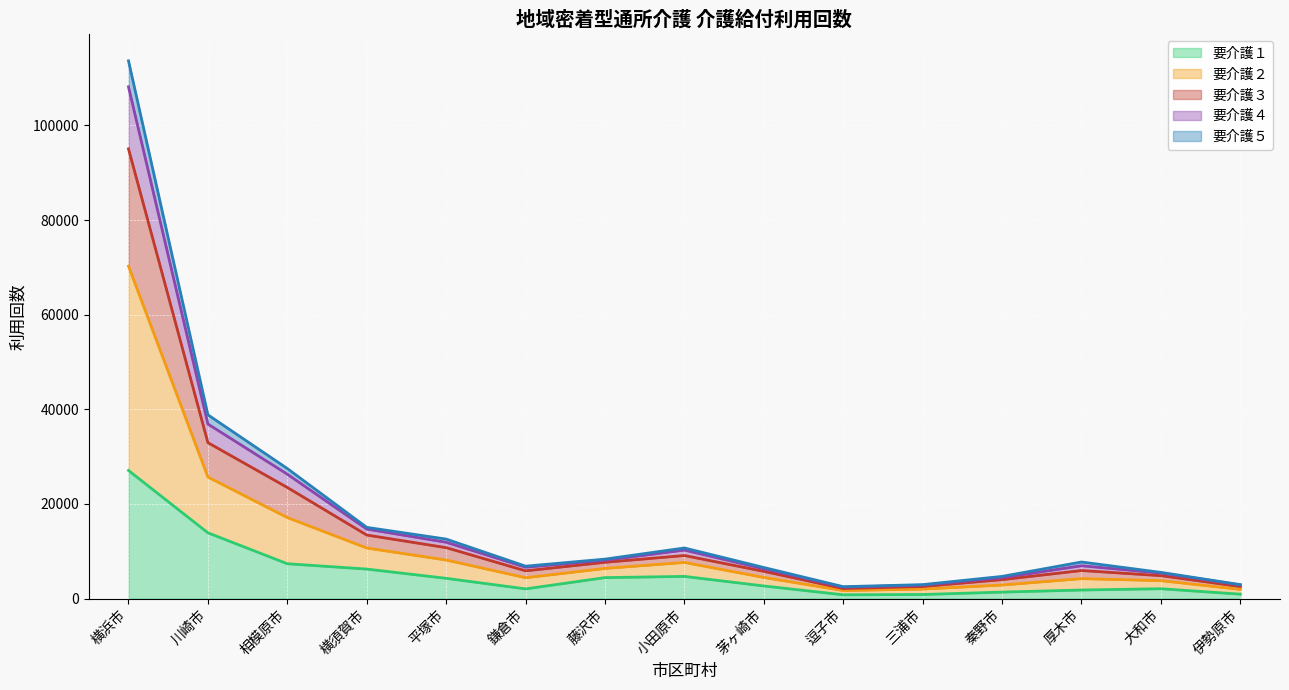

At which category is the sum across all series the highest?

横浜市